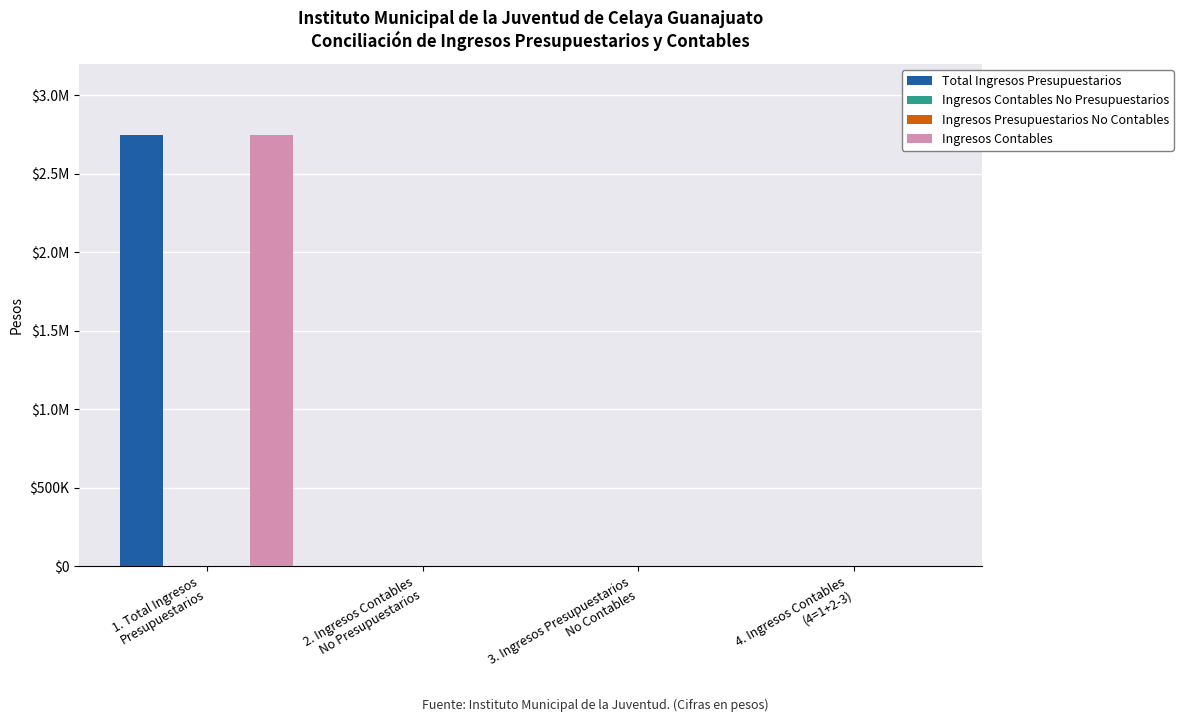

True or false: Ingresos Contables has a value of 0.0 at 4. Ingresos Contables
(4=1+2-3).

True